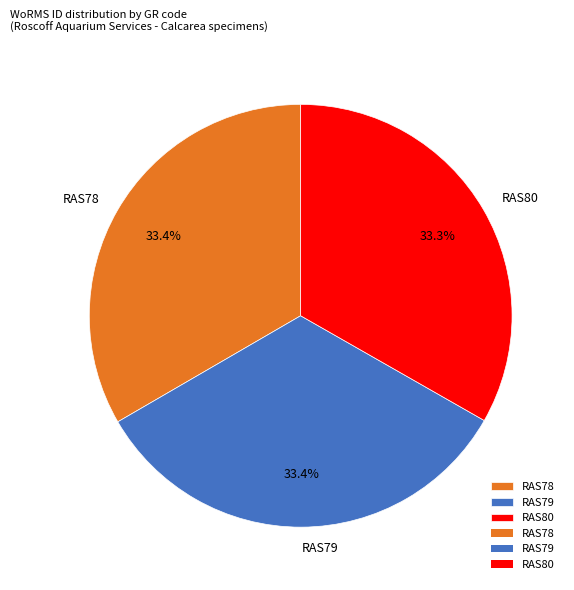

To the nearest percent, what portion does RAS78 represent?

33%